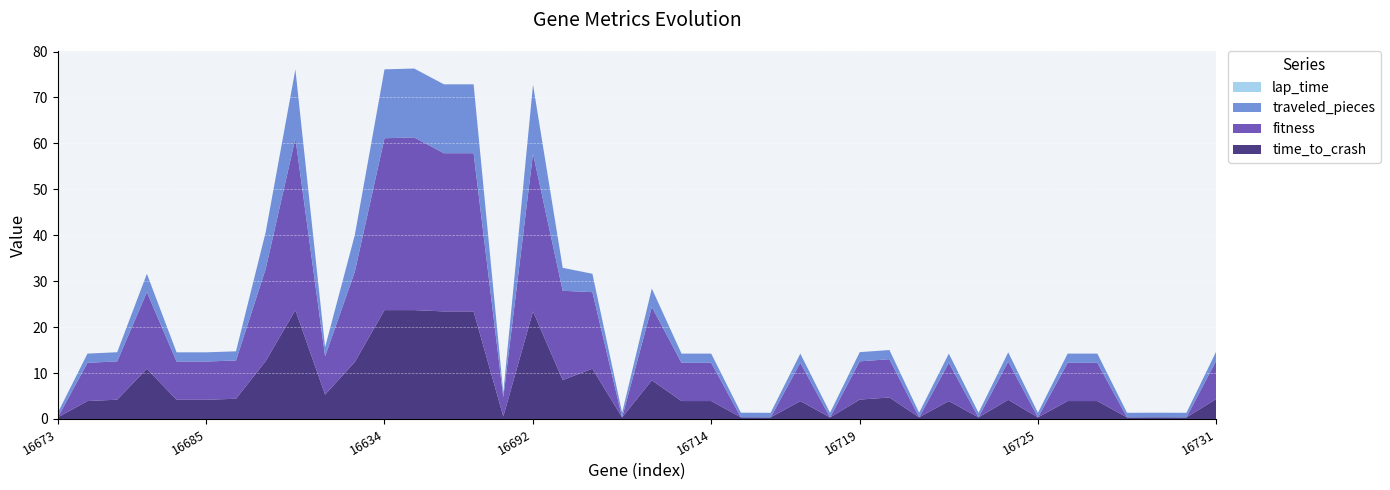

Reading left to right, transcribe all the data shown in this chart.

time_to_crash: 0.3	3.9	4.2	10.9	4.2	4.2	4.4	12.6	23.7	5.3	12.4	23.7	23.7	23.4	23.4	0.5	23.4	8.5	10.9	0.3	8.4	3.9	3.9	0.4	0.3	3.9	0.3	4.2	4.7	0.4	3.9	0.3	4.2	0.3	3.9	3.9	0.3	0.4	0.3	4.3
fitness: 0.0	8.3	8.3	16.7	8.3	8.3	8.3	20.1	37.4	8.3	19.6	37.4	37.6	34.4	34.4	4.2	34.4	19.4	16.7	0.0	16.0	8.3	8.3	0.0	0.0	8.3	0.0	8.3	8.3	0.0	8.3	0.0	8.3	0.0	8.3	8.3	0.0	0.0	0.0	8.3
traveled_pieces: 1.0	2.0	2.0	4.0	2.0	2.0	2.0	8.0	15.0	2.0	8.0	15.0	15.0	15.0	15.0	1.0	15.0	5.0	4.0	1.0	4.0	2.0	2.0	1.0	1.0	2.0	1.0	2.0	2.0	1.0	2.0	1.0	2.0	1.0	2.0	2.0	1.0	1.0	1.0	2.0
lap_time: 0.0	0.0	0.0	0.0	0.0	0.0	0.0	0.0	0.0	0.0	0.0	0.0	0.0	0.0	0.0	0.0	0.0	0.0	0.0	0.0	0.0	0.0	0.0	0.0	0.0	0.0	0.0	0.0	0.0	0.0	0.0	0.0	0.0	0.0	0.0	0.0	0.0	0.0	0.0	0.0